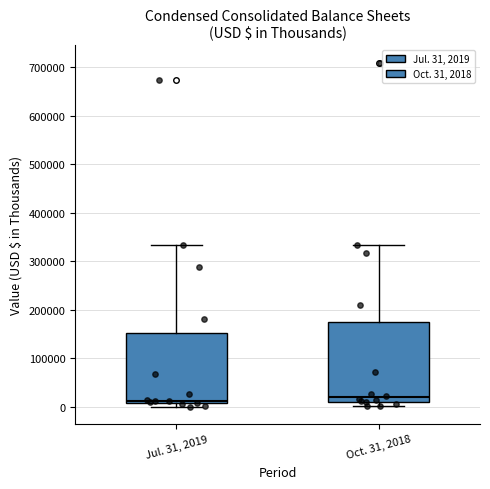

Reading left to right, read every box against the y-axis: the position of its median line, the range the box covers, and the ends of its whiskers. The values are not printed on the chart, so give them approximately, as read against the axis.

Jul. 31, 2019: median 10000 (just above the box's lower edge), box 10000 to 150000, whiskers 0 to 330000
Oct. 31, 2018: median 20000, box 10000 to 180000, whiskers 0 to 330000